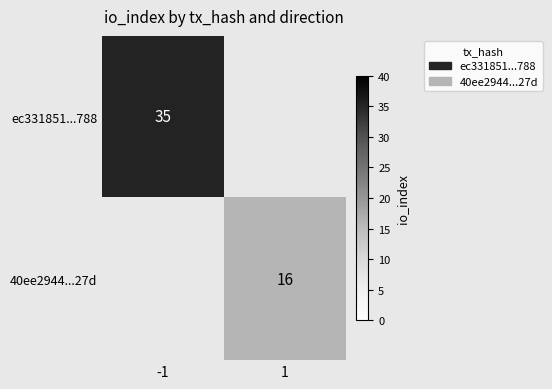

The value of 40ee2944...27d at 1 is 16. True or false?

True